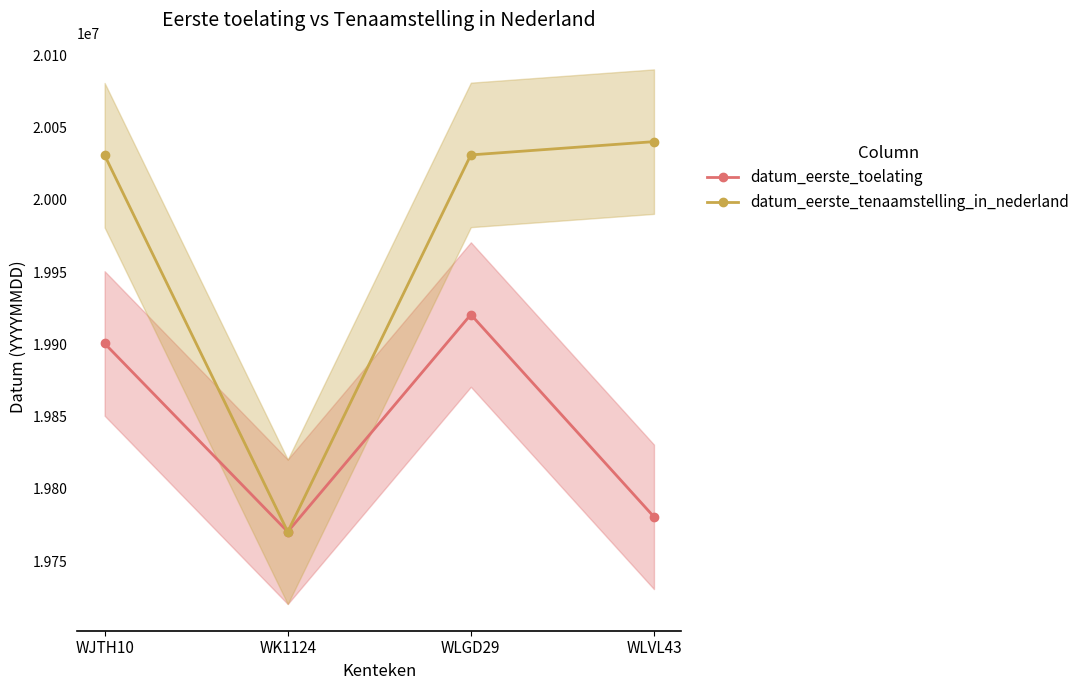

Reading left to right, transcribe all the data shown in this chart.

datum_eerste_toelating: 19900630	19770318	19920630	19780630
datum_eerste_tenaamstelling_in_nederland: 20030910	19770318	20031127	20040316